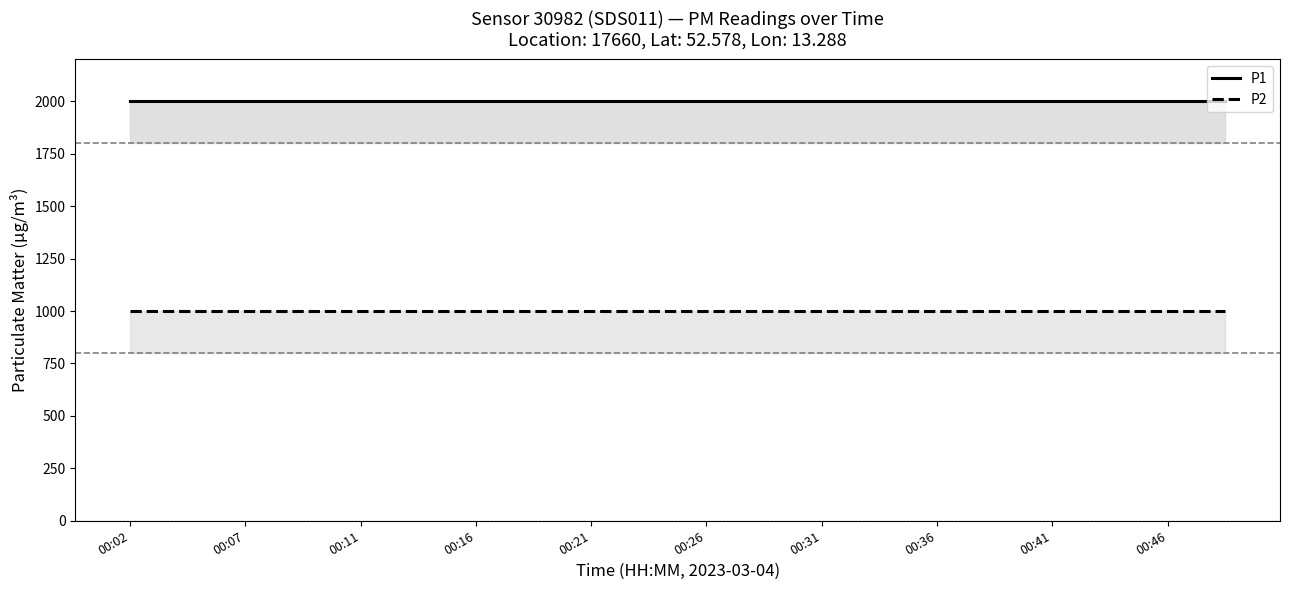

True or false: P1 has more than 1 interior local peaks.

False